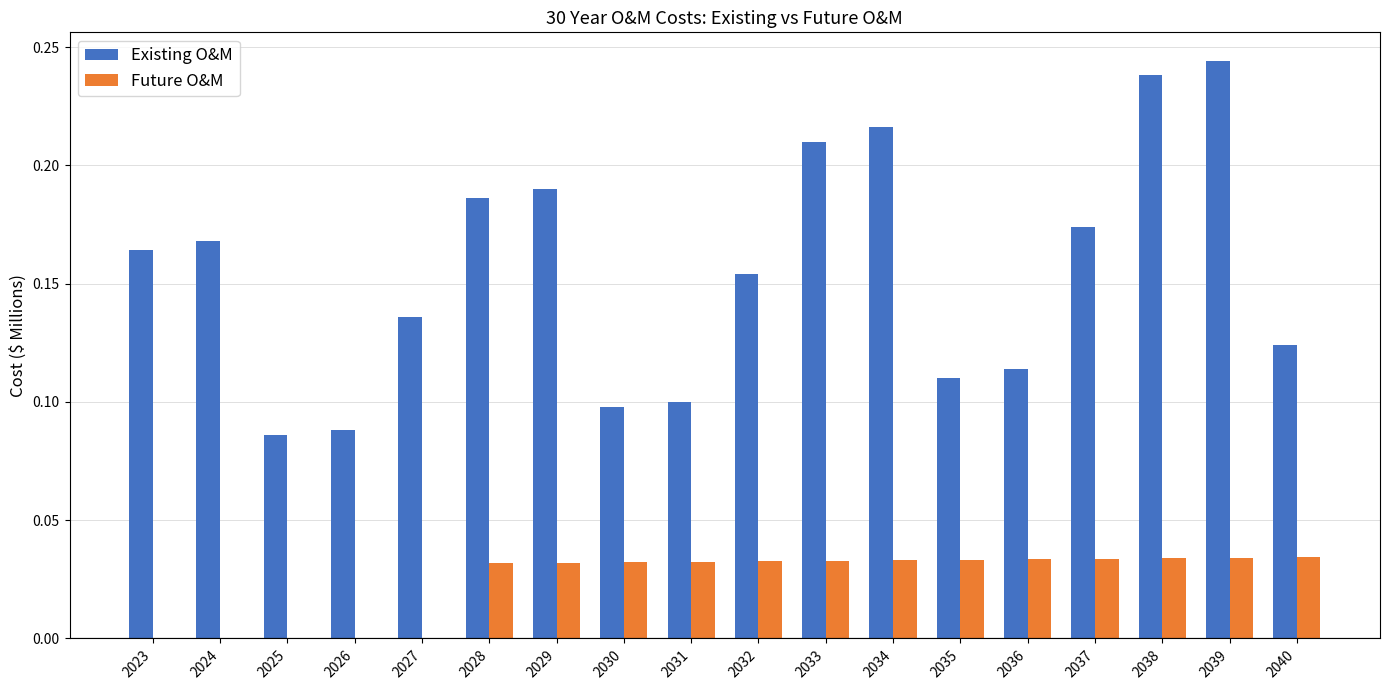

How many Future O&M values are between 0 and 1?

18